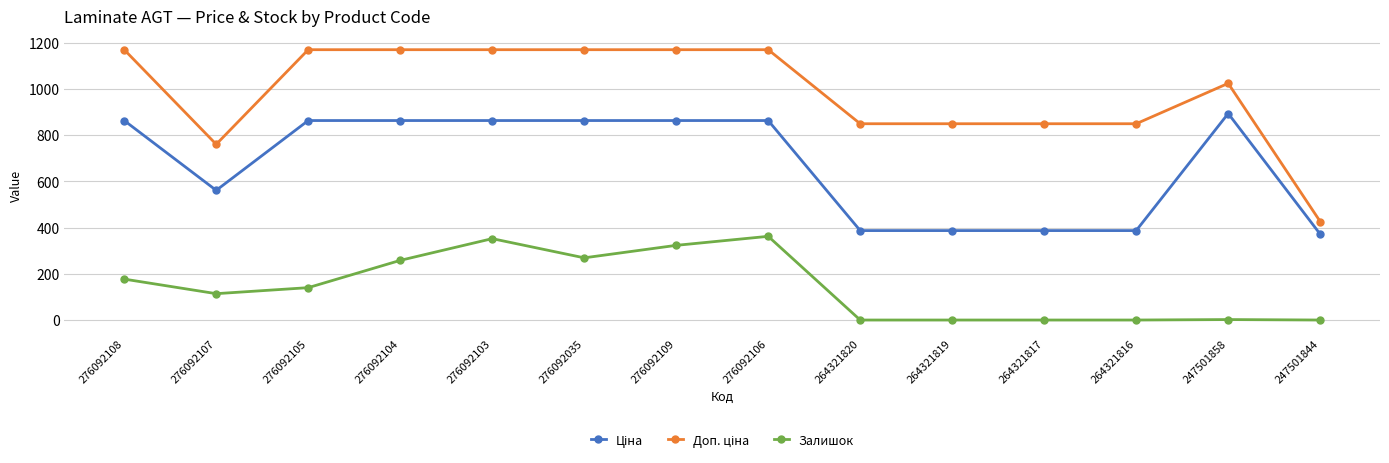

How many lines are shown in the chart?

3